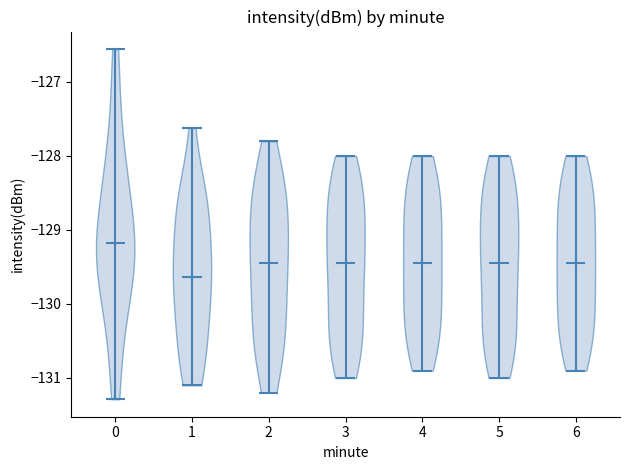

Reading left to right, read every violin against the y-axis: where its median line is, and the lowest and highest points it reaches. The values are not printed on the chart, so give them approximately, as read against the axis.

0: median line -129.2, lowest point -131.3, highest point -126.6
1: median line -129.6, lowest point -131.1, highest point -127.6
2: median line -129.4, lowest point -131.2, highest point -127.8
3: median line -129.4, lowest point -131.0, highest point -128.0
4: median line -129.4, lowest point -130.9, highest point -128.0
5: median line -129.4, lowest point -131.0, highest point -128.0
6: median line -129.4, lowest point -130.9, highest point -128.0